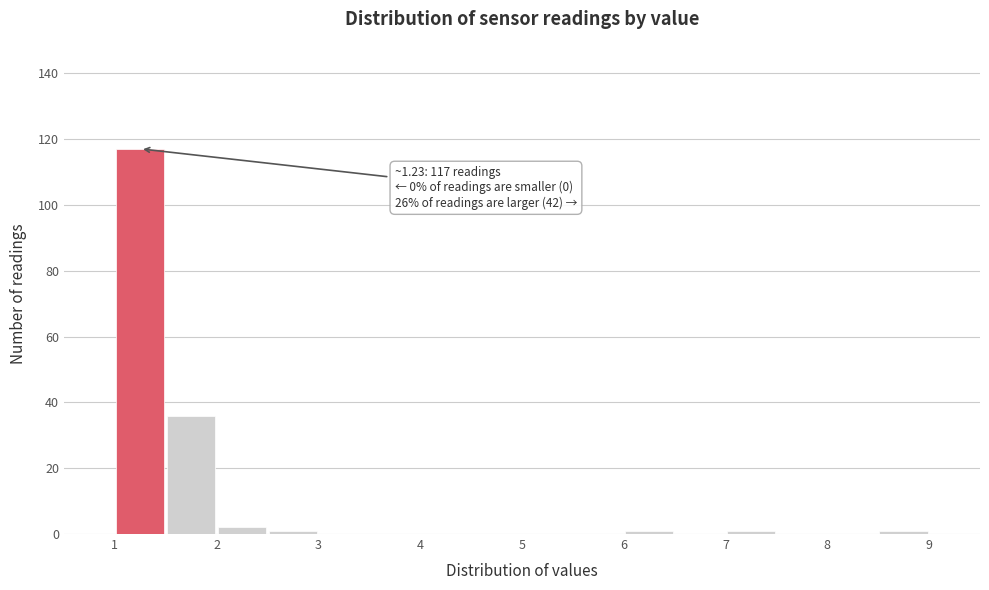

Over which range of the x-axis is the bar tallest?

1.0 to 1.5